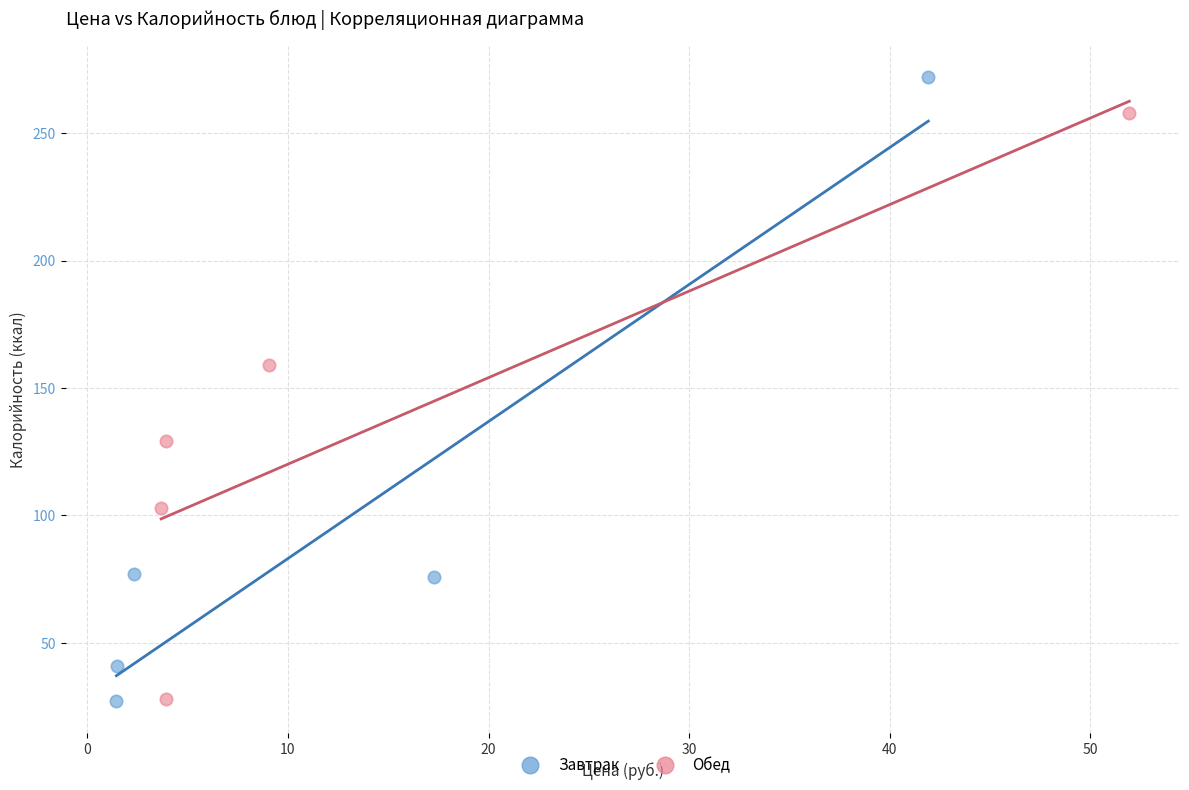

Which series reaches the maximum Y coordinate?

Завтрак